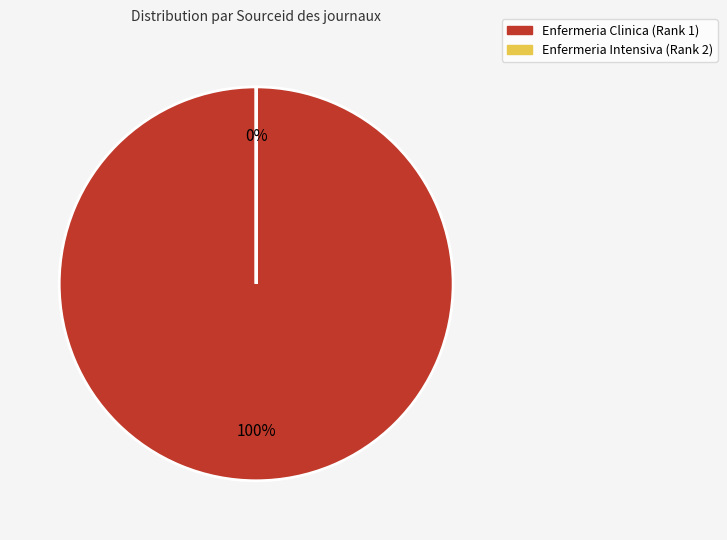

To the nearest percent, what is the combined percentage of Enfermeria Intensiva (Rank 2) and Enfermeria Clinica (Rank 1)?

100%